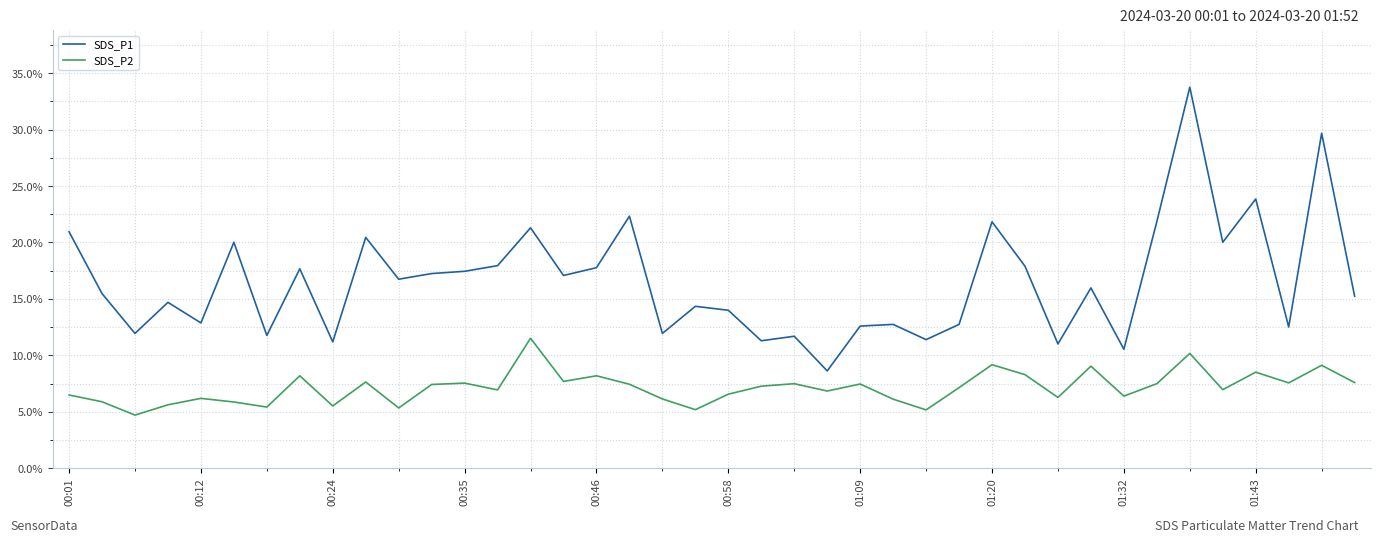

True or false: SDS_P2 and SDS_P1 cross at least once.

False